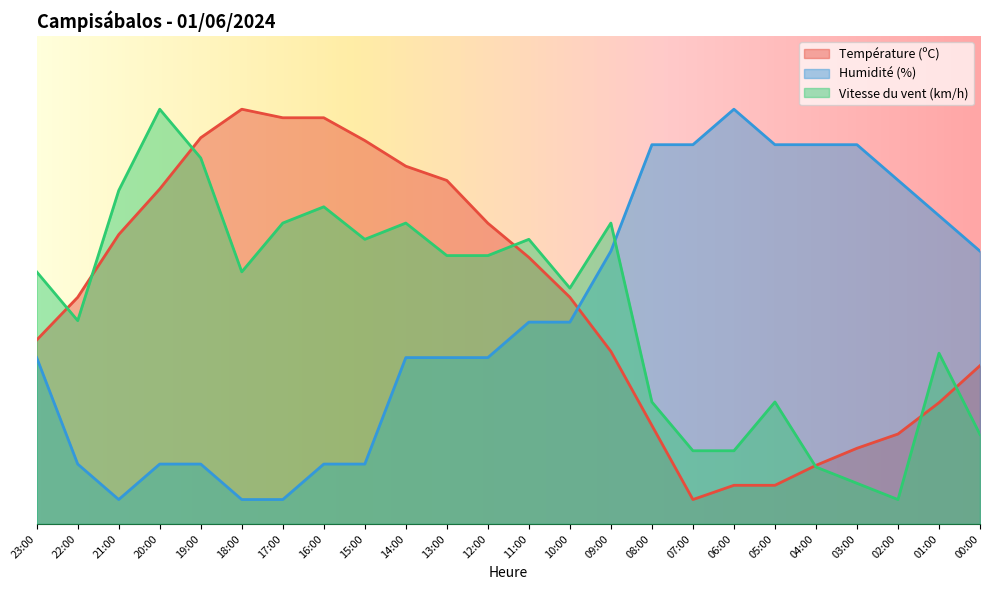

Between 17:00 and 01:00, which series saw the biggest shift?

Température (ºC)